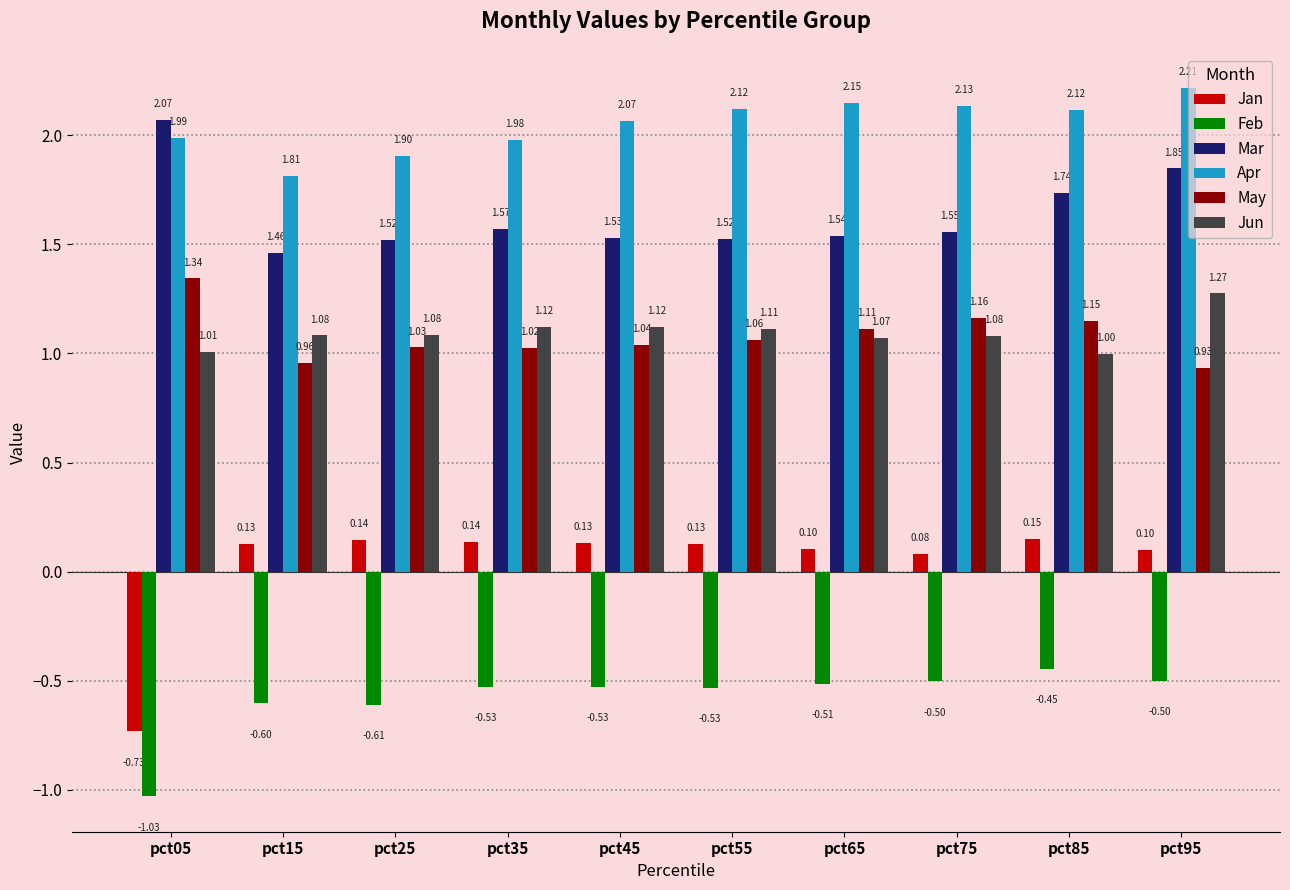

What is the average value of the Feb series?

-0.6